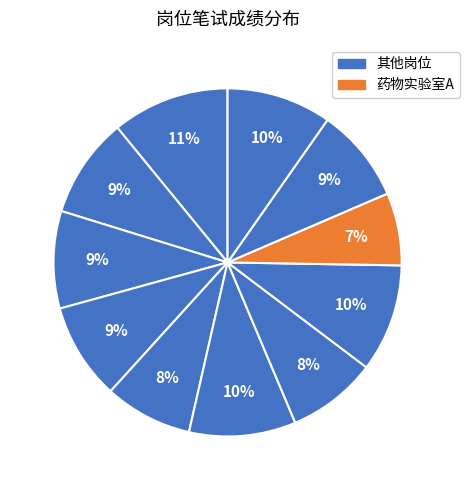

To the nearest percent, what is the difference between the largest and smallest slice percentages?

4%